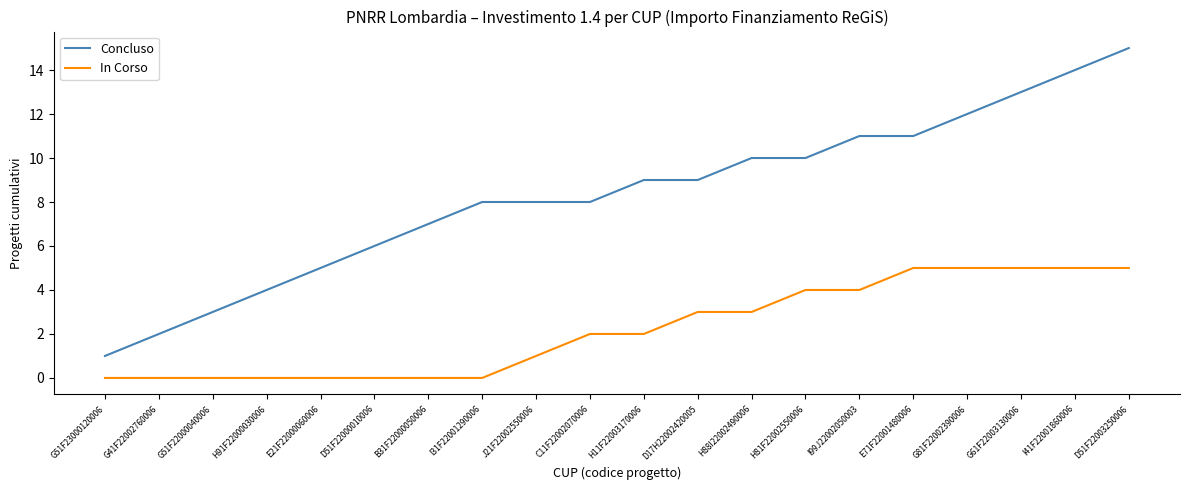

List the series in order of their peak value, lowest first.

In Corso, Concluso